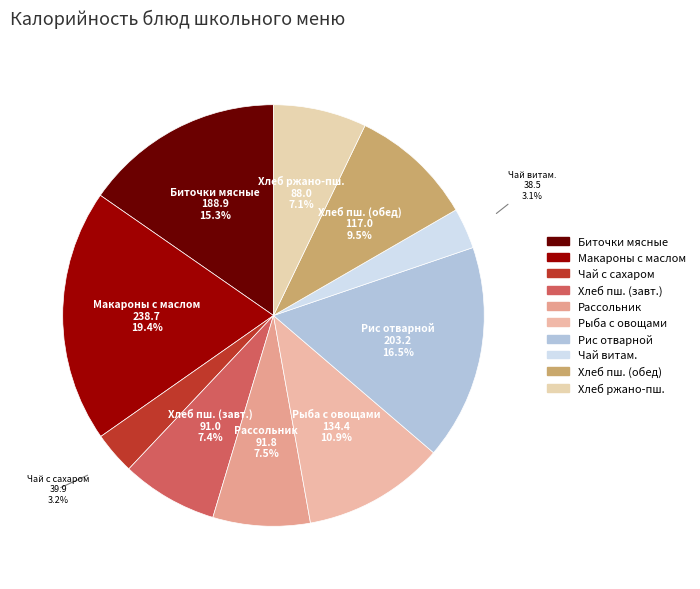

What is the largest slice in the pie chart?

Макароны с маслом